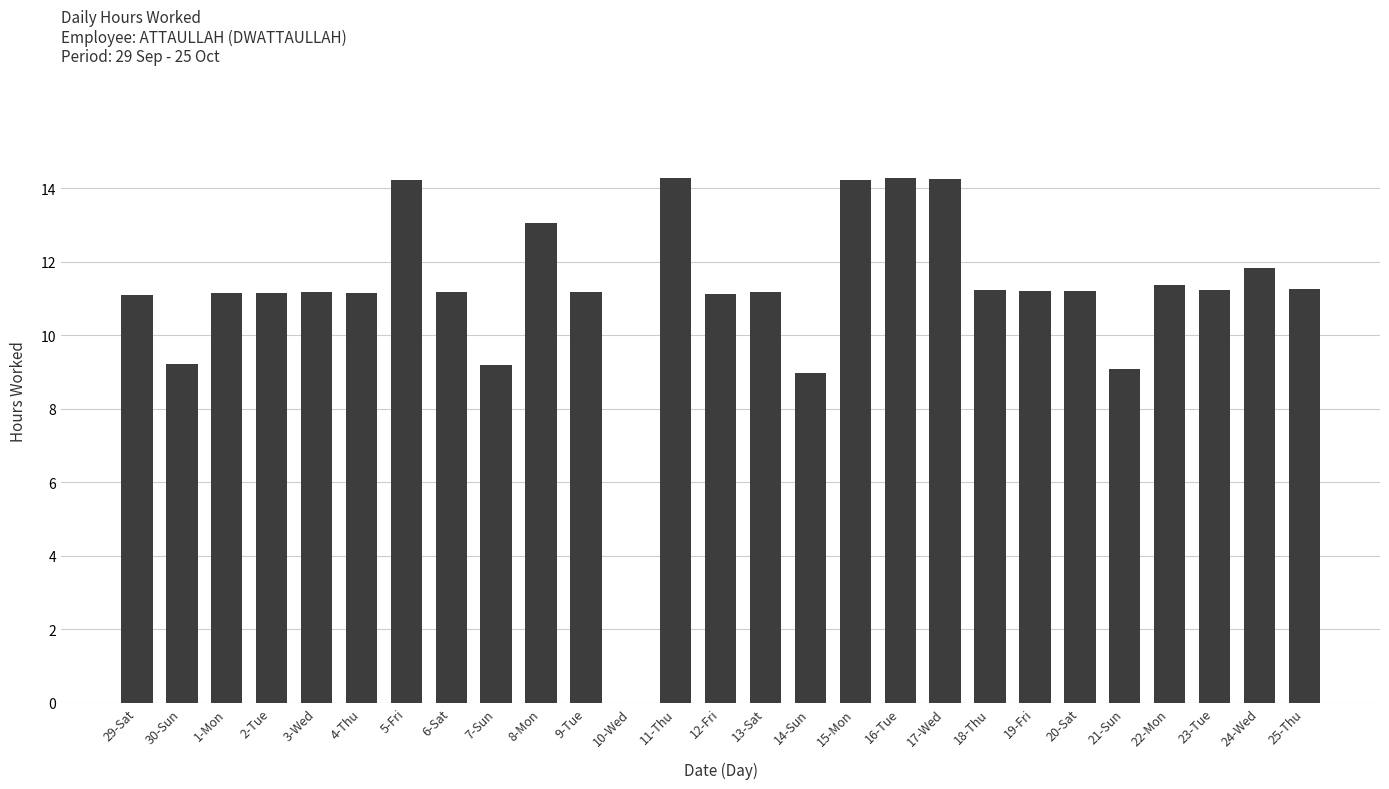

True or false: the data shows 8.9 at 10-Wed.

False